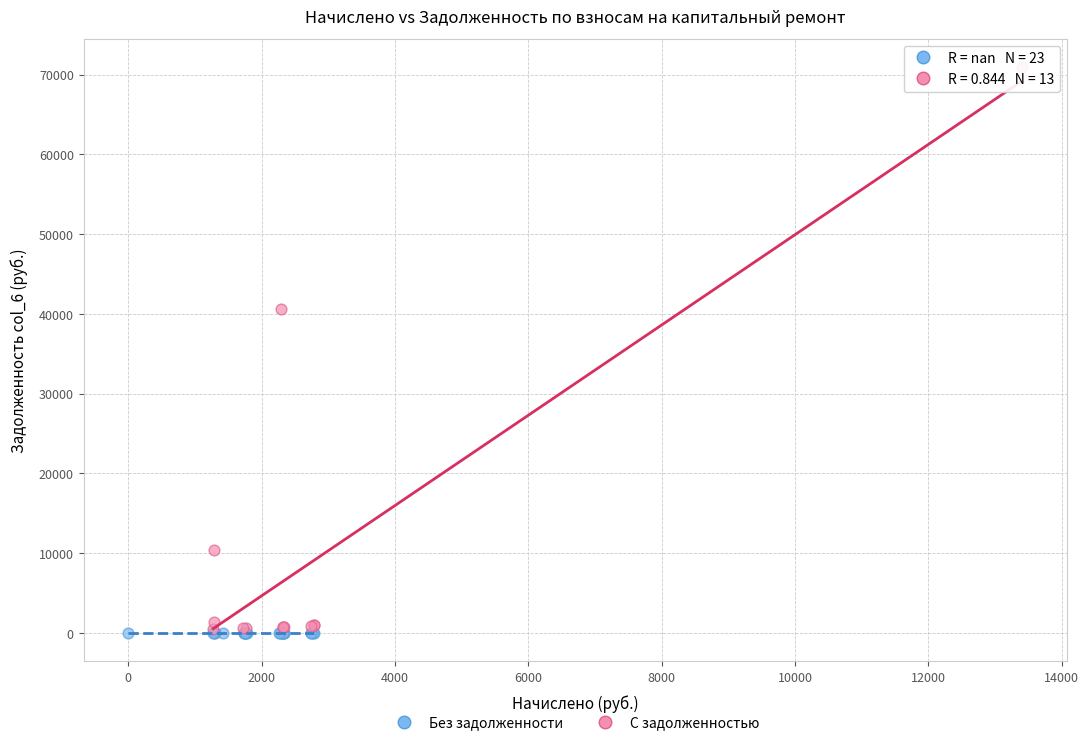

Which series reaches the maximum Y coordinate?

С задолженностью